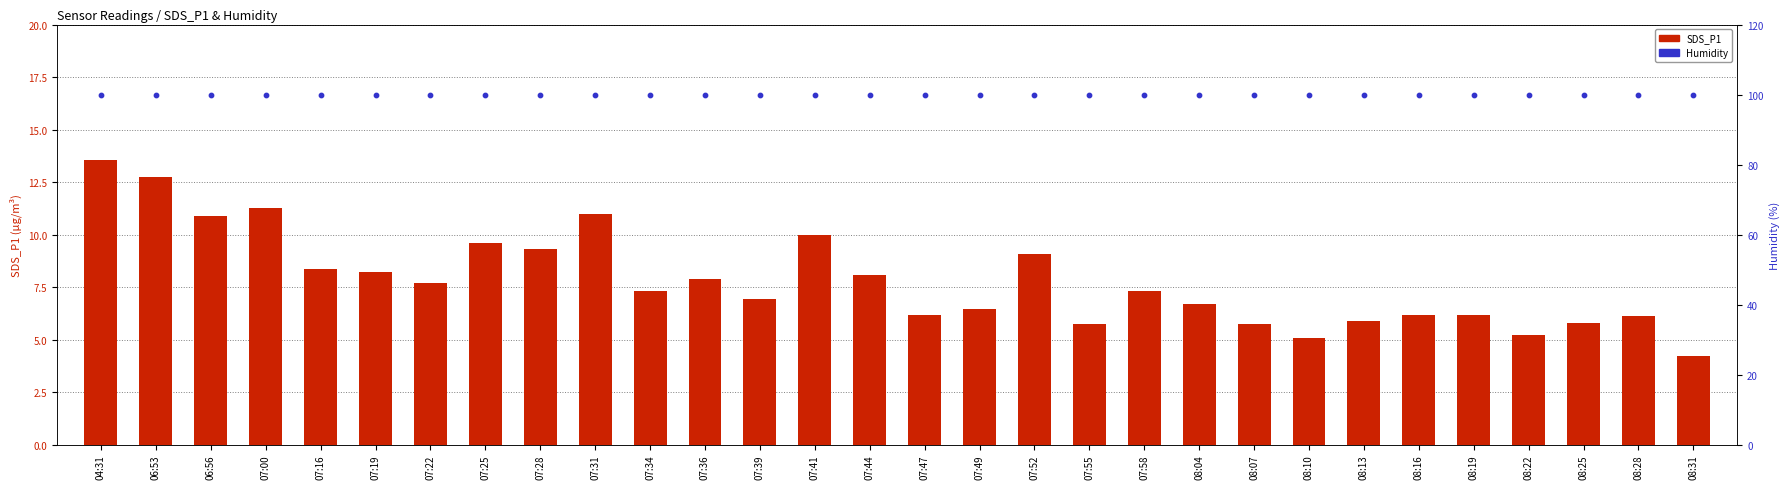

What is the total value across all series at 08:13?

105.8